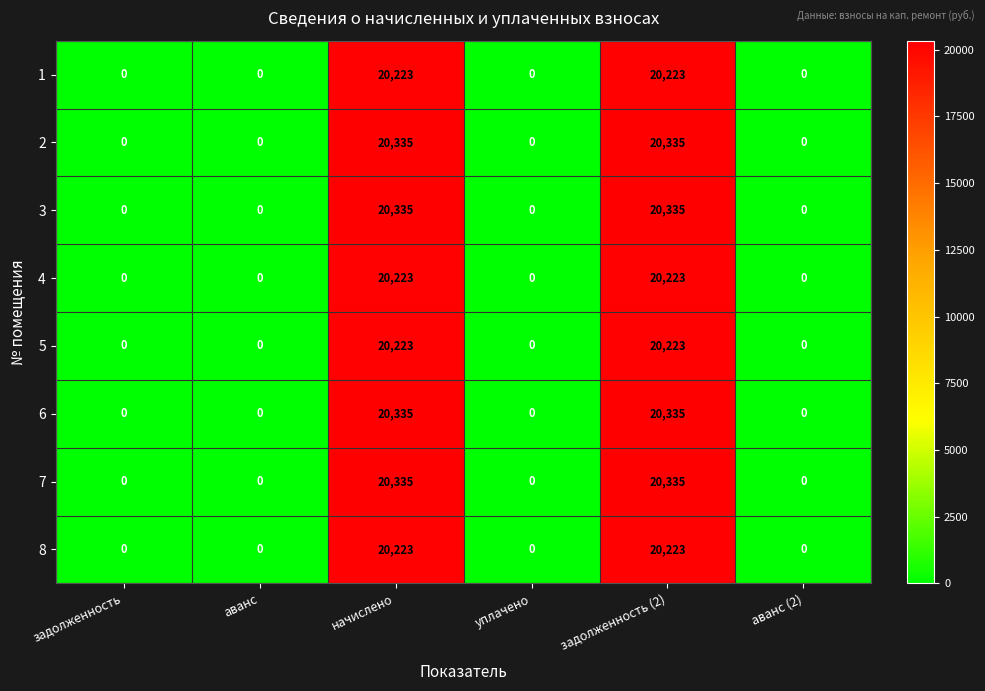

The value of 7 at уплачено is -8137. True or false?

False